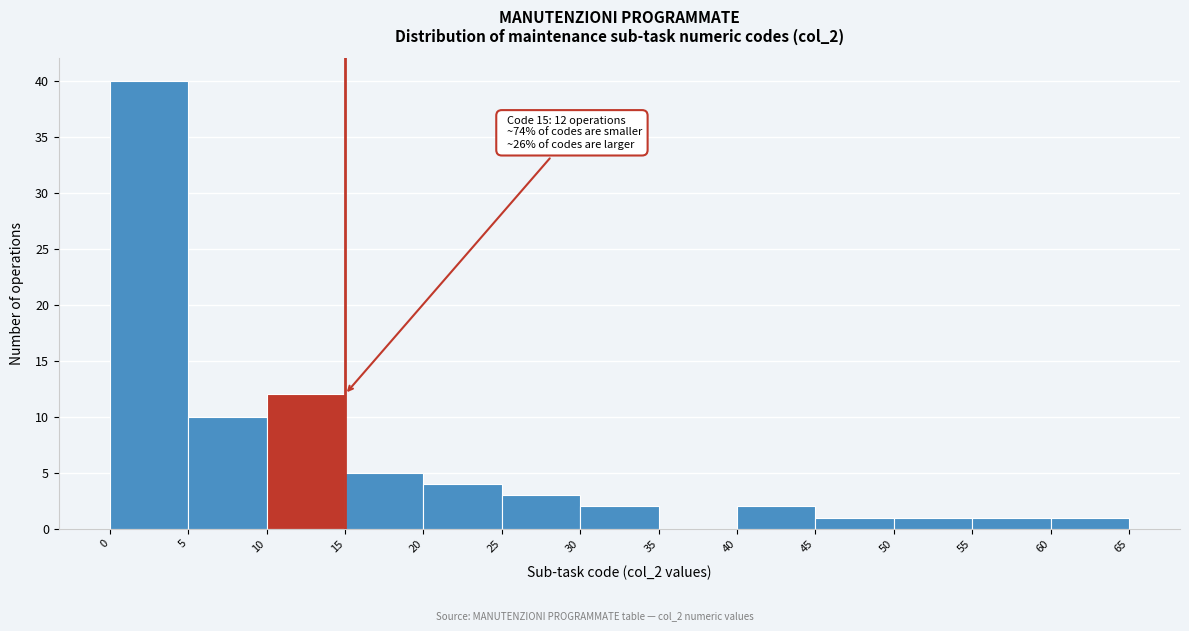

Which range on the x-axis has the tallest bar?

0 to 5